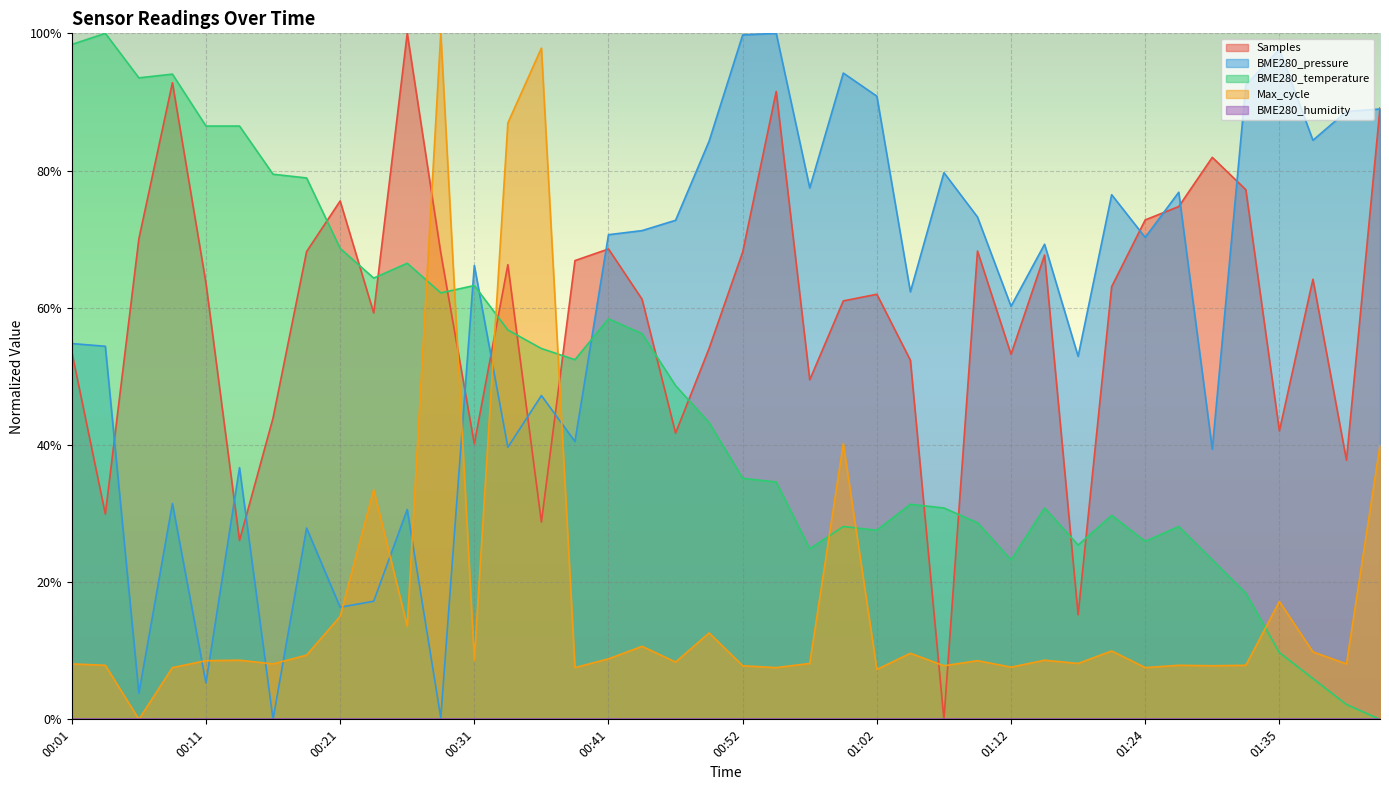

Which series changed the most between 01:12 and 01:27?

Samples